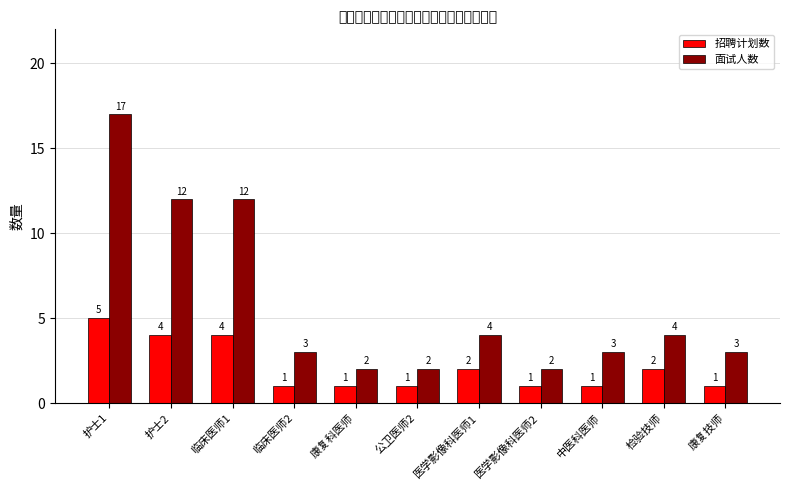

True or false: 面试人数 has a value of 1 at 中医科医师.

False